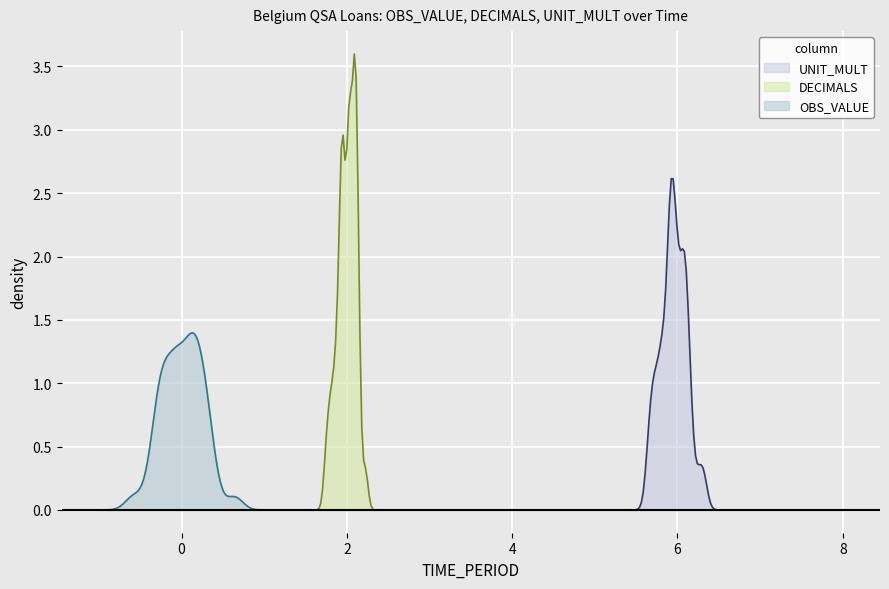

Count the number of data series in this chart.

3